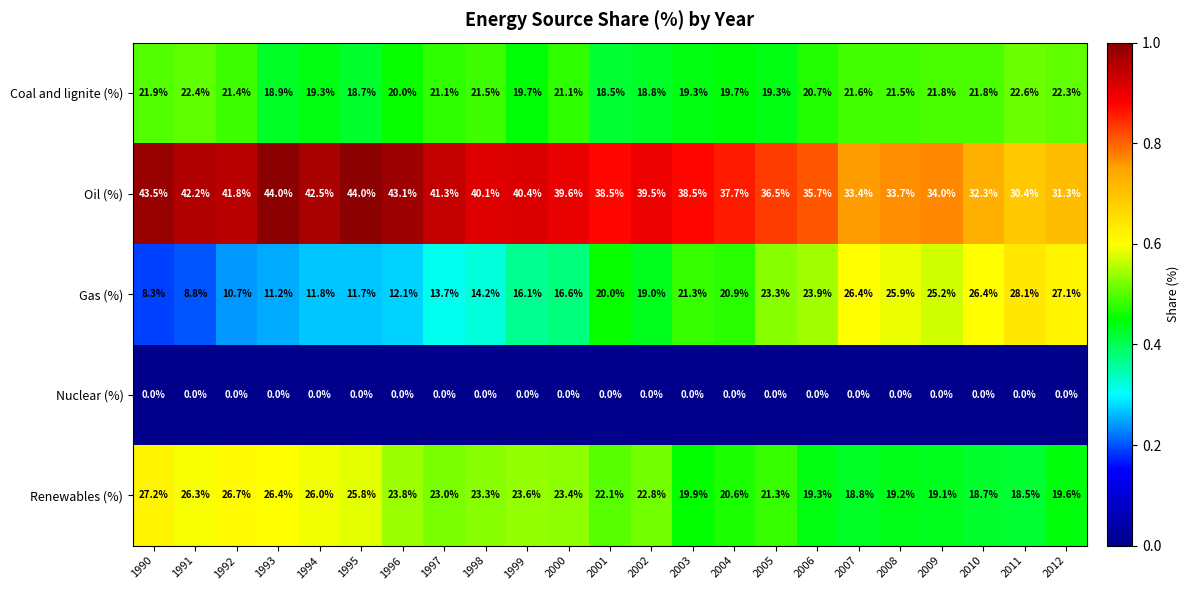

What is the average value of the Gas (%) series?

18.4